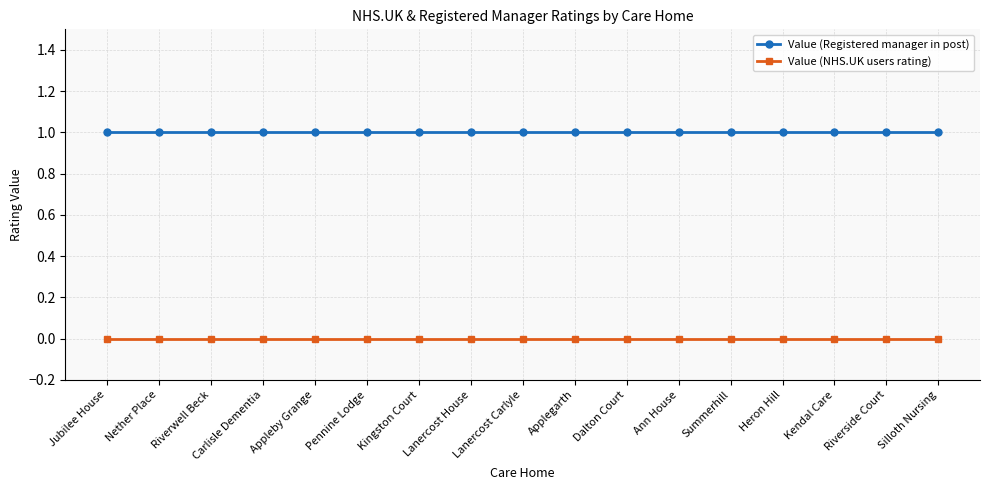

True or false: Value (Registered manager in post) has a value of 1 at Kingston Court.

True